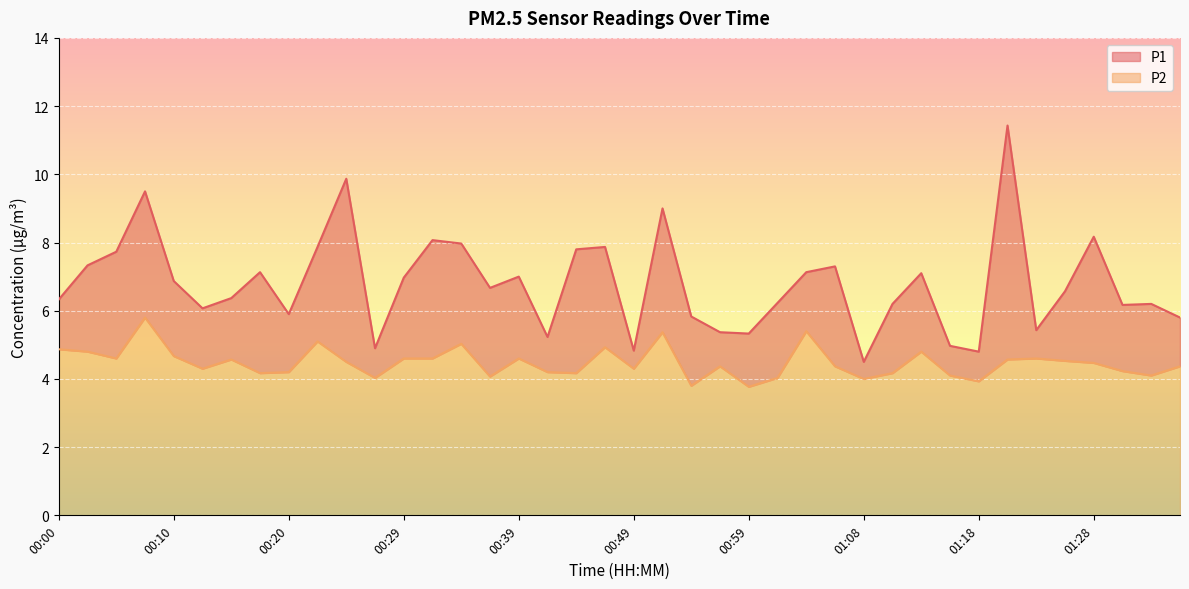

At which label does P2 first exceed 4?

00:00